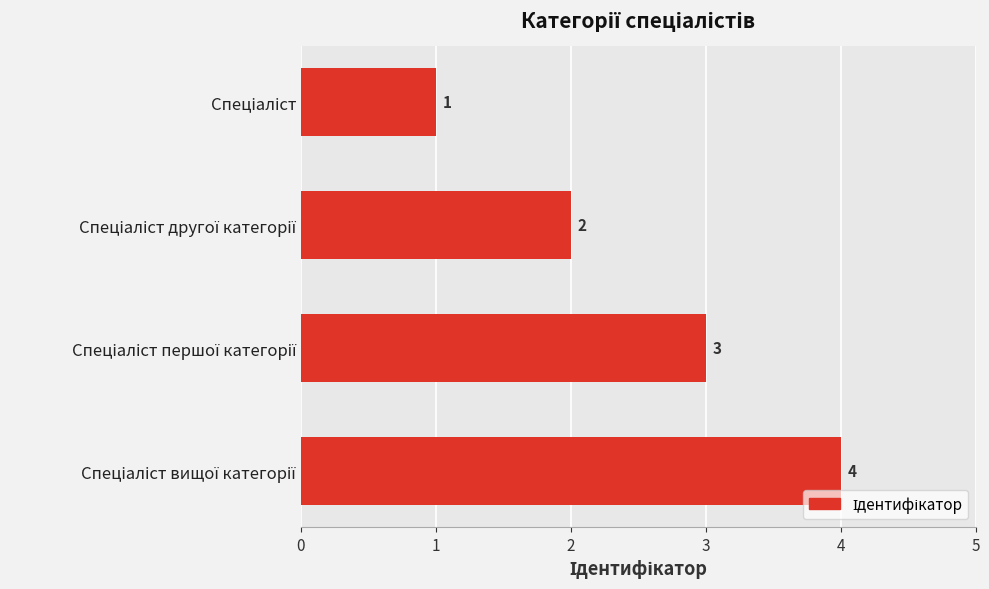

What is the maximum value shown in the chart?

4